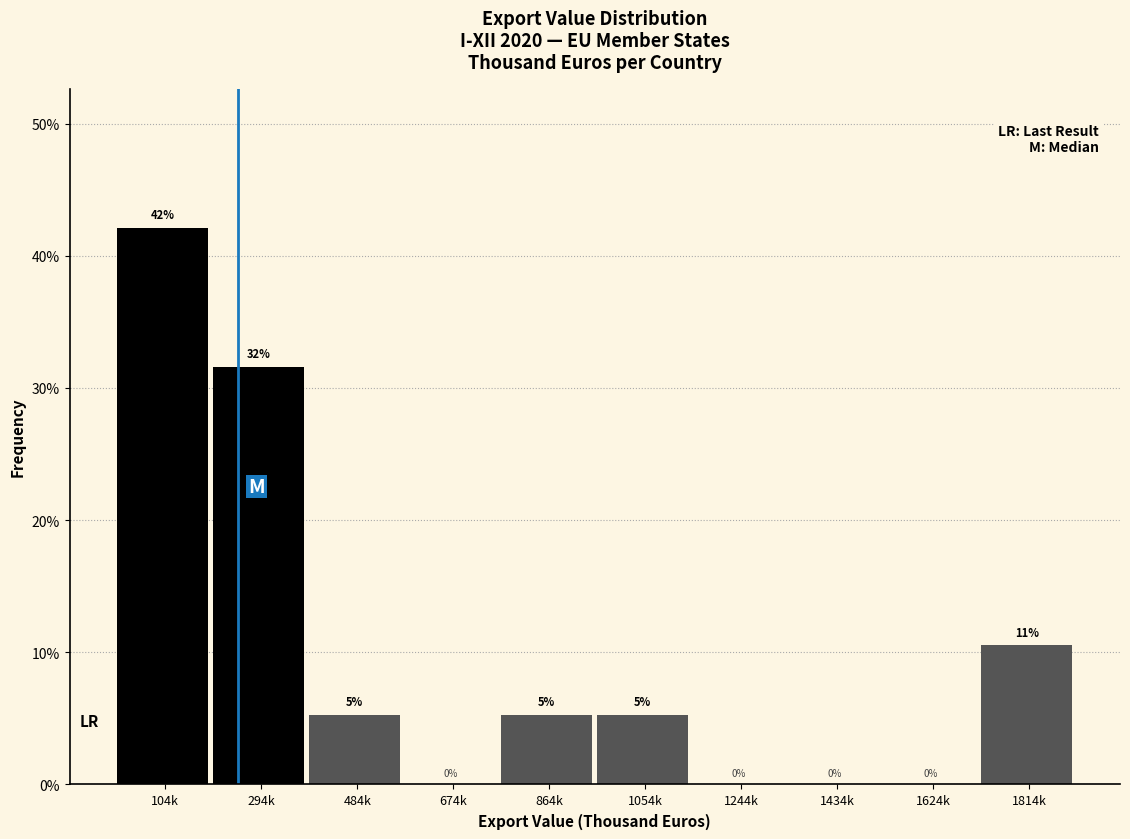

What is the ratio of the value at 864k to the value at 1054k?

1.0